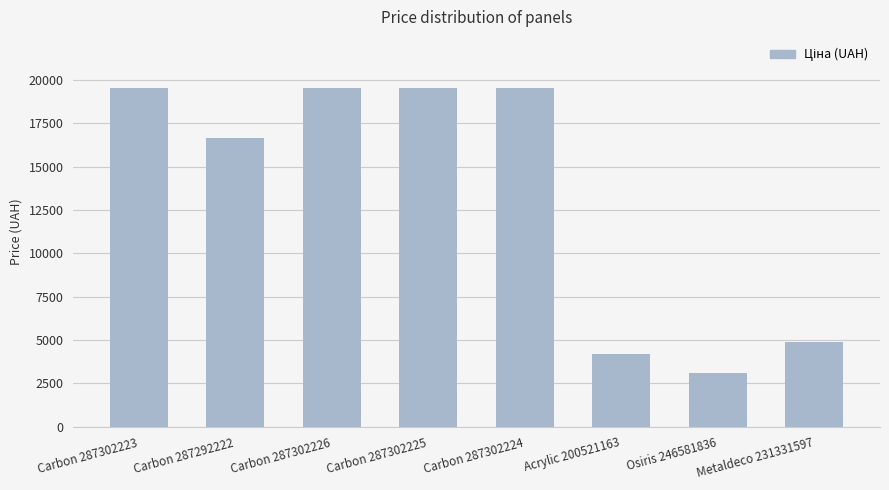

At which label does the data first exceed 19542?

Carbon 287302223